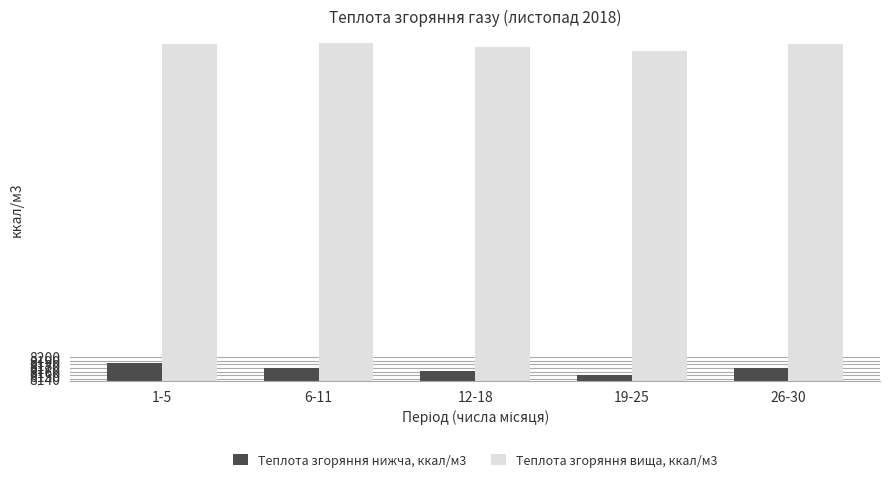

Which series has the largest total across all categories?

Теплота згоряння вища, ккал/м3